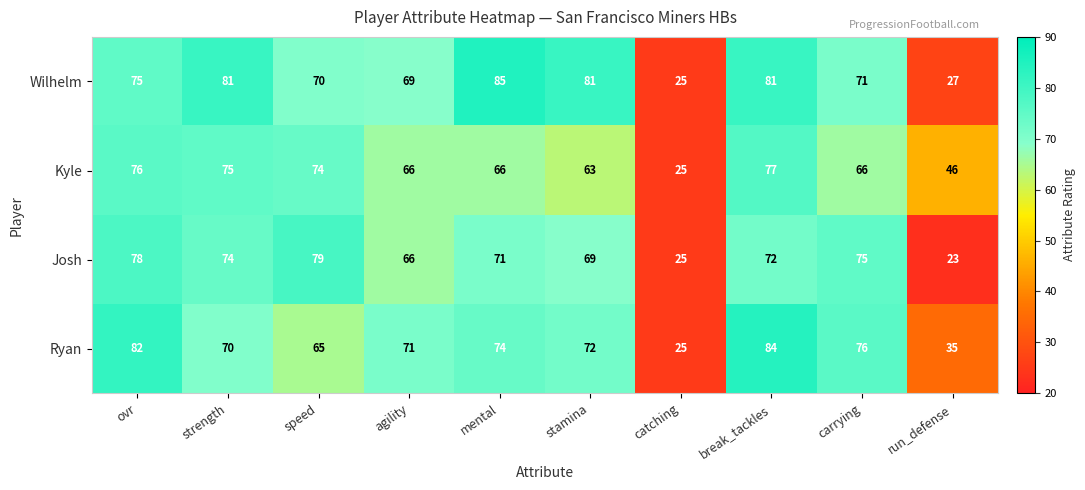

What is the difference between the maximum and second lowest values in the Wilhelm series?

58